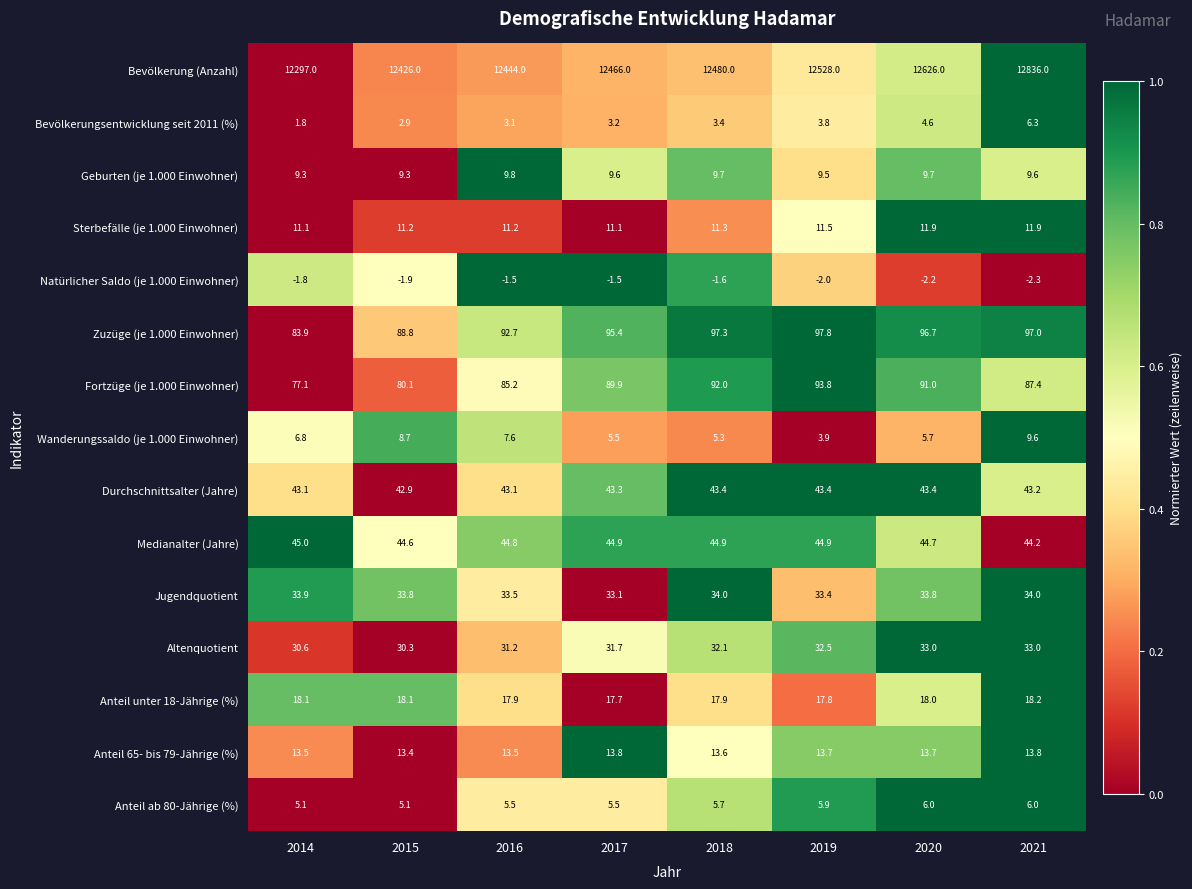

How many Anteil unter 18-Jährige (%) values are between 17 and 18?

5